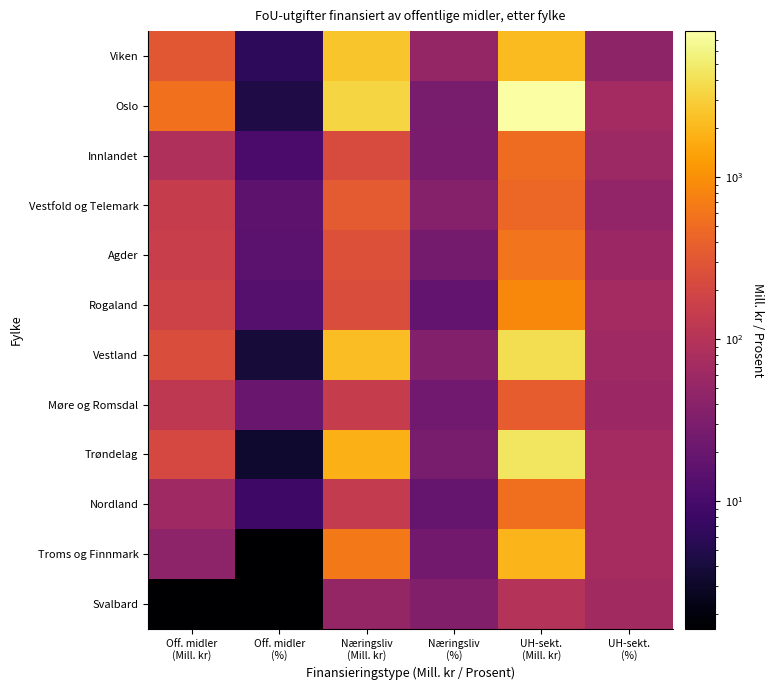

Reading left to right, list all the values displayed in this chart.

Viken: Off. midler
(Mill. kr)=310.8	Off. midler
(%)=6.2	Næringsliv
(Mill. kr)=2497.4	Næringsliv
(%)=50.1	UH-sekt.
(Mill. kr)=2179.5	UH-sekt.
(%)=43.7
Oslo: Off. midler
(Mill. kr)=545.1	Off. midler
(%)=4.6	Næringsliv
(Mill. kr)=3330.8	Næringsliv
(%)=28.1	UH-sekt.
(Mill. kr)=7970.8	UH-sekt.
(%)=67.3
Innlandet: Off. midler
(Mill. kr)=86.7	Off. midler
(%)=10.7	Næringsliv
(Mill. kr)=236.4	Næringsliv
(%)=29.0	UH-sekt.
(Mill. kr)=491.3	UH-sekt.
(%)=60.3
Vestfold og Telemark: Off. midler
(Mill. kr)=145.8	Off. midler
(%)=15.7	Næringsliv
(Mill. kr)=340.5	Næringsliv
(%)=36.6	UH-sekt.
(Mill. kr)=444.8	UH-sekt.
(%)=47.8
Agder: Off. midler
(Mill. kr)=157.9	Off. midler
(%)=15.5	Næringsliv
(Mill. kr)=264.4	Næringsliv
(%)=25.9	UH-sekt.
(Mill. kr)=596.7	UH-sekt.
(%)=58.6
Rogaland: Off. midler
(Mill. kr)=177.7	Off. midler
(%)=13.6	Næringsliv
(Mill. kr)=237.0	Næringsliv
(%)=18.2	UH-sekt.
(Mill. kr)=889.2	UH-sekt.
(%)=68.2
Vestland: Off. midler
(Mill. kr)=237.0	Off. midler
(%)=3.7	Næringsliv
(Mill. kr)=2233.5	Næringsliv
(%)=35.3	UH-sekt.
(Mill. kr)=3860.4	UH-sekt.
(%)=61.0
Møre og Romsdal: Off. midler
(Mill. kr)=125.1	Off. midler
(%)=19.9	Næringsliv
(Mill. kr)=146.7	Næringsliv
(%)=23.3	UH-sekt.
(Mill. kr)=357.9	UH-sekt.
(%)=56.8
Trøndelag: Off. midler
(Mill. kr)=213.6	Off. midler
(%)=3.3	Næringsliv
(Mill. kr)=1807.1	Næringsliv
(%)=27.8	UH-sekt.
(Mill. kr)=4482.3	UH-sekt.
(%)=68.9
Nordland: Off. midler
(Mill. kr)=61.0	Off. midler
(%)=8.4	Næringsliv
(Mill. kr)=136.4	Næringsliv
(%)=18.8	UH-sekt.
(Mill. kr)=528.5	UH-sekt.
(%)=72.8
Troms og Finnmark: Off. midler
(Mill. kr)=42.6	Off. midler
(%)=1.6	Næringsliv
(Mill. kr)=643.8	Næringsliv
(%)=24.7	UH-sekt.
(Mill. kr)=1921.0	UH-sekt.
(%)=73.7
Svalbard: Off. midler
(Mill. kr)=0.0	Off. midler
(%)=0.0	Næringsliv
(Mill. kr)=50.1	Næringsliv
(%)=33.8	UH-sekt.
(Mill. kr)=98.3	UH-sekt.
(%)=66.2